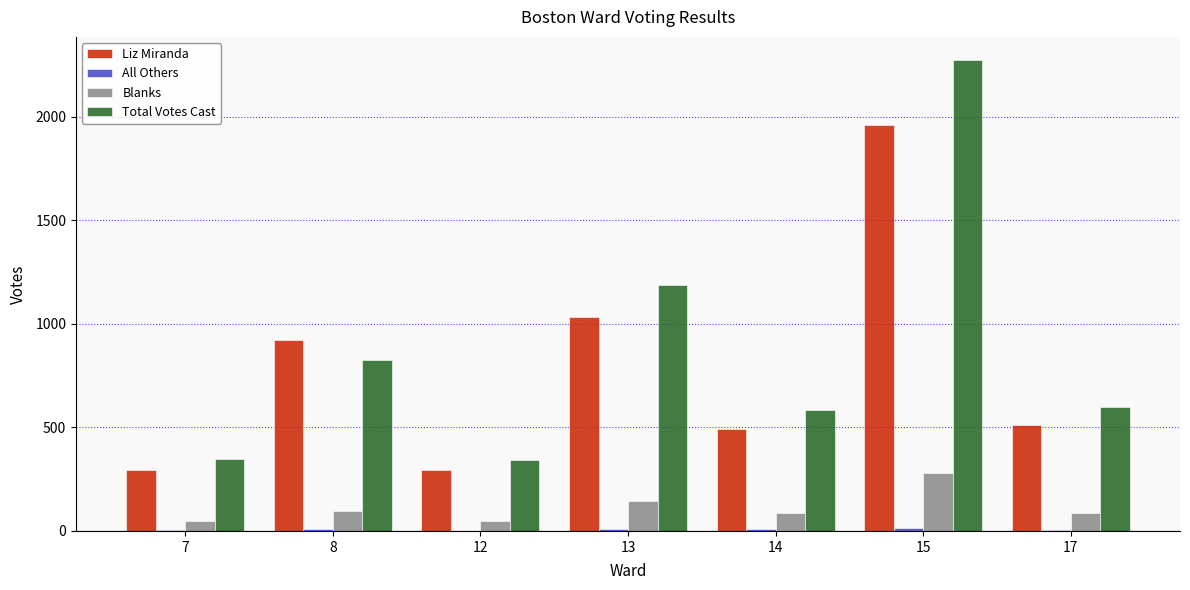

Which series changed the most between 8 and 13?

Total Votes Cast